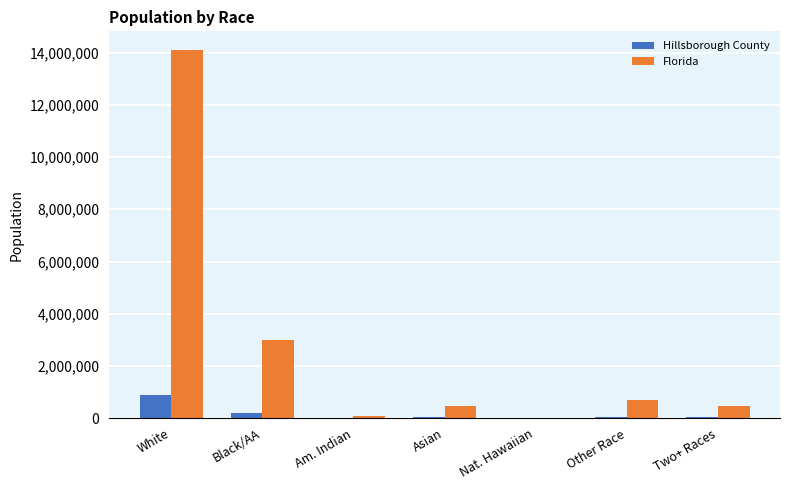

The value of Florida at White is 14109162. True or false?

True